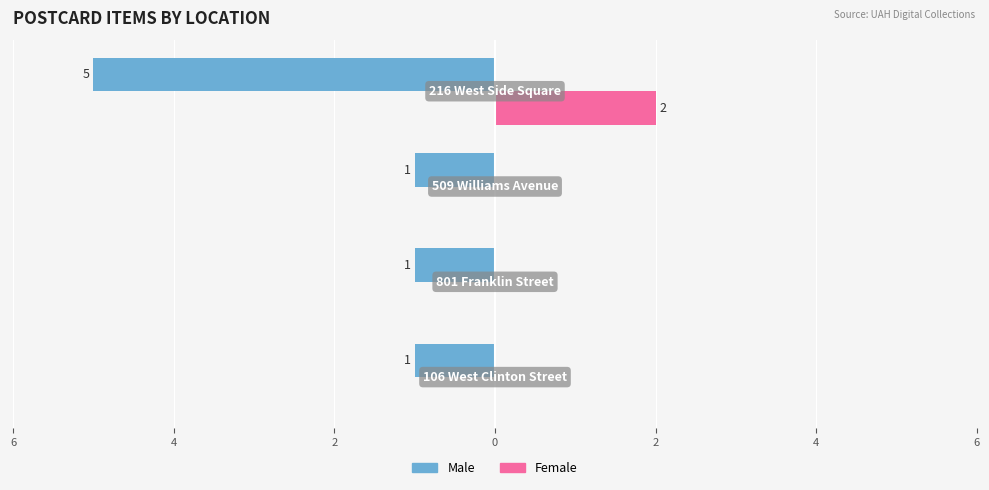

What are all the series names shown in the legend?

Male, Female